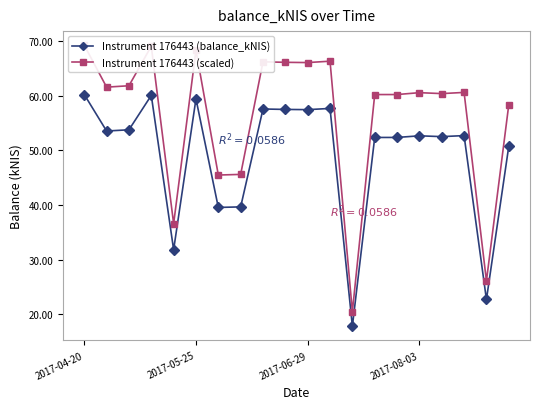

What is the lowest value of the Instrument 176443 (balance_kNIS) series?

17.8